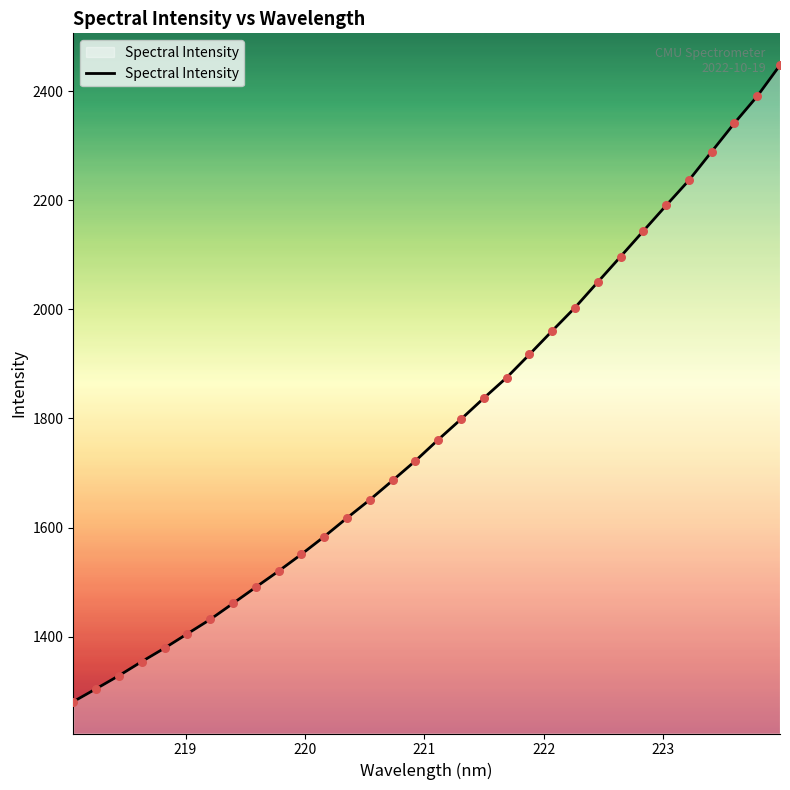

What is the difference between the maximum and minimum values?

1167.3